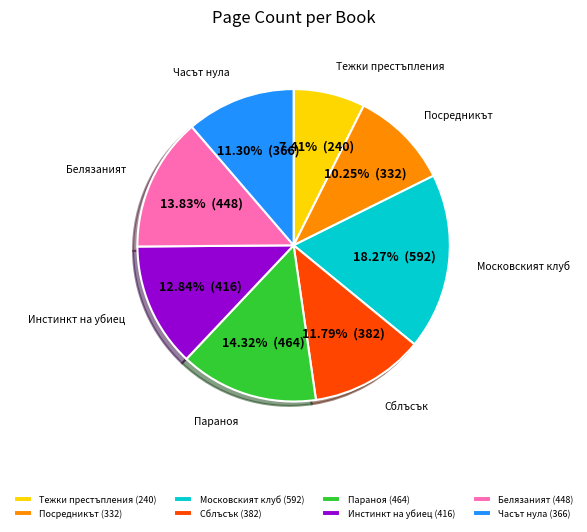

Count the number of slices in the pie.

8